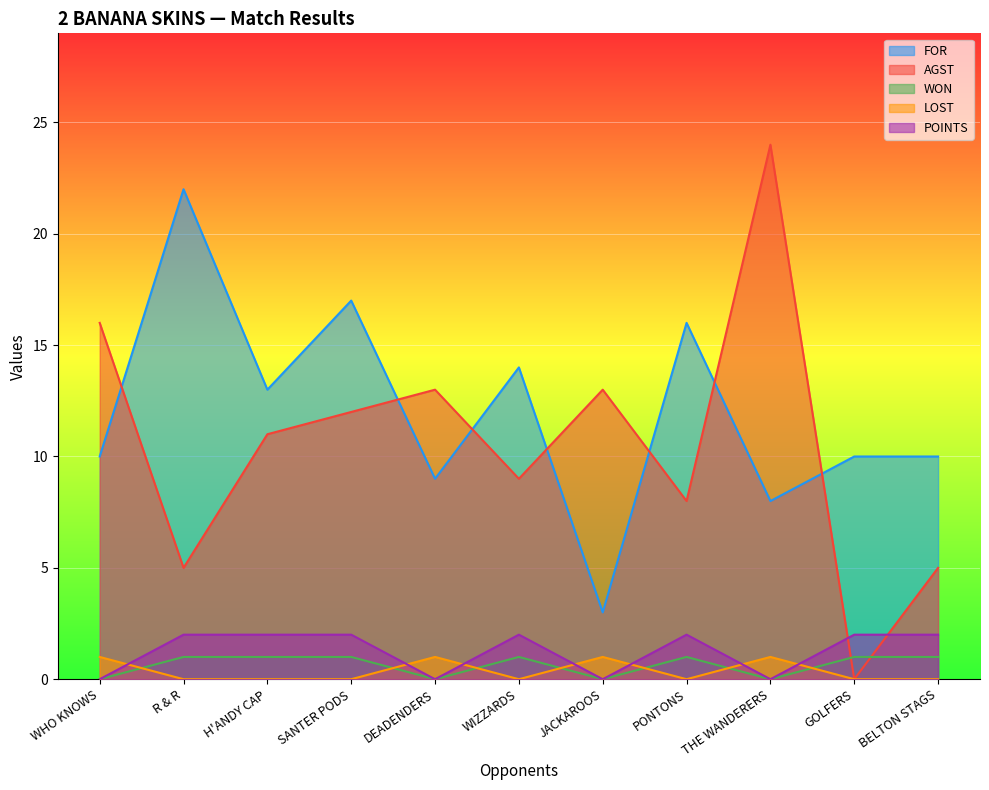

The AGST series shows 10 at GOLFERS. True or false?

False